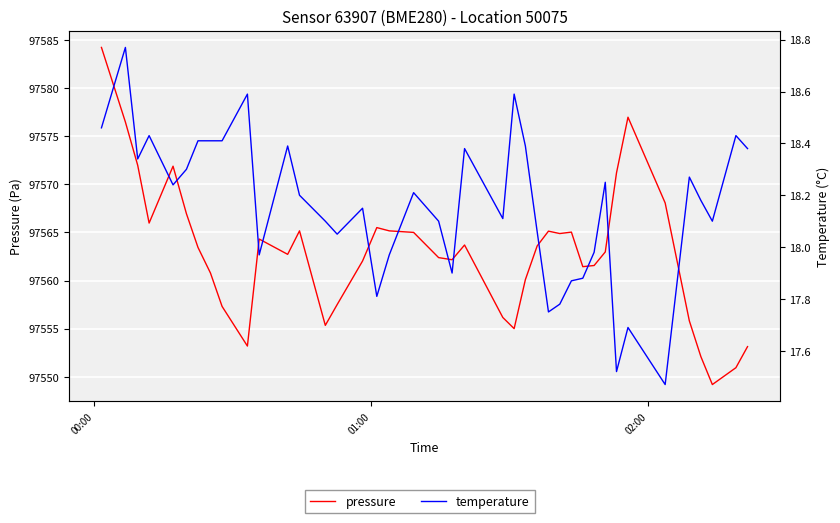

At how many categories does at least one series exceed 21311?

40